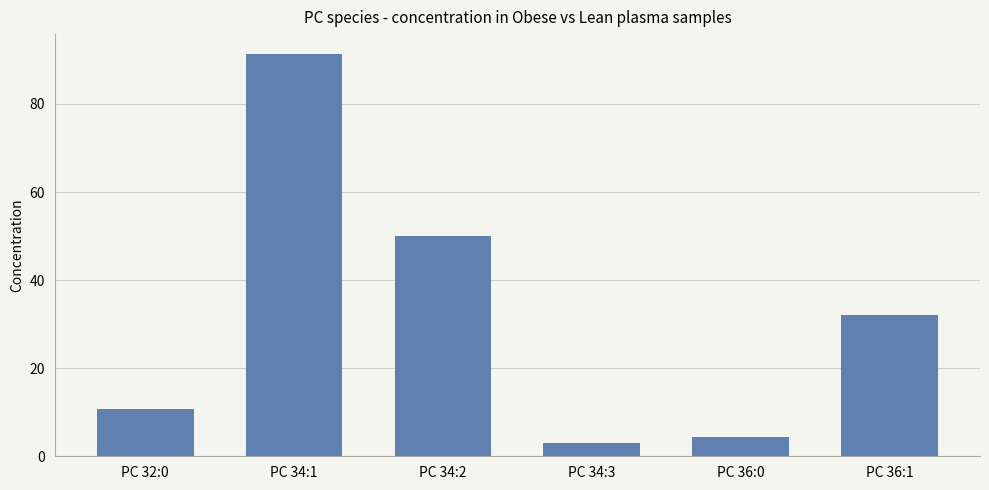

What is the sum of all values?

191.5